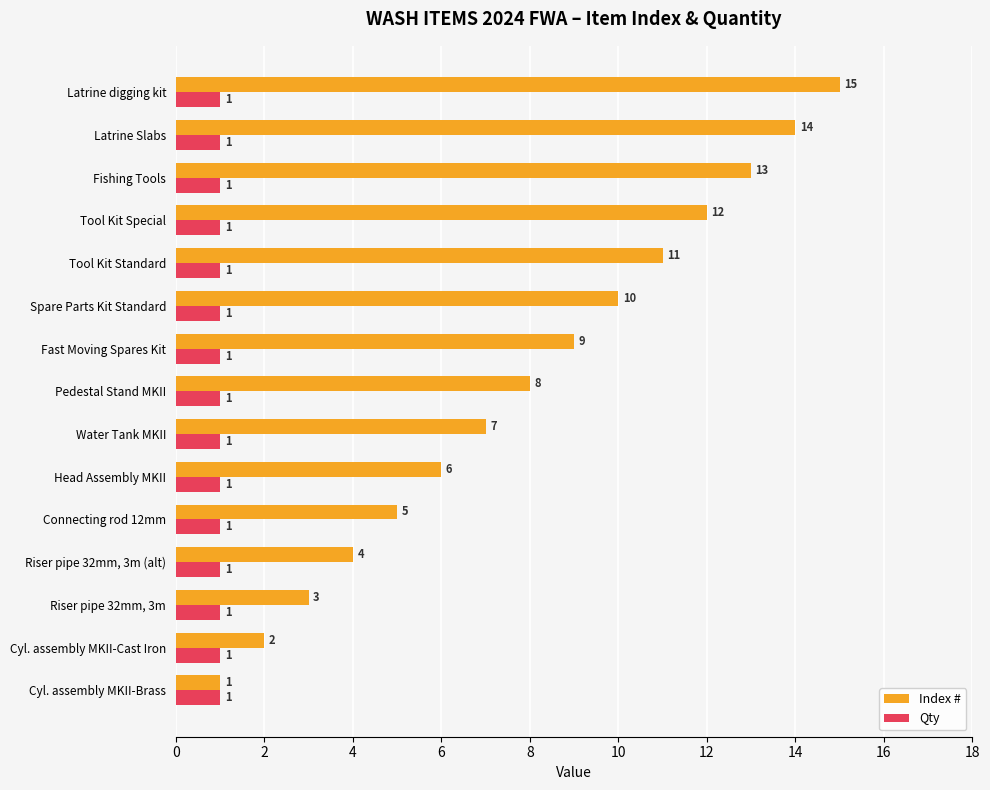

List the labels in order of Index # value, largest first.

Latrine digging kit, Latrine Slabs, Fishing Tools, Tool Kit Special, Tool Kit Standard, Spare Parts Kit Standard, Fast Moving Spares Kit, Pedestal Stand MKII, Water Tank MKII, Head Assembly MKII, Connecting rod 12mm, Riser pipe 32mm, 3m (alt), Riser pipe 32mm, 3m, Cyl. assembly MKII-Cast Iron, Cyl. assembly MKII-Brass